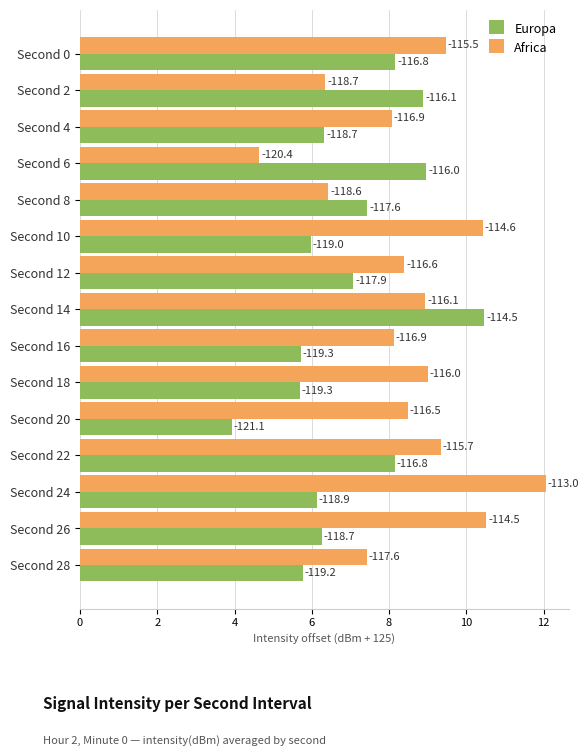

What are all the series names shown in the legend?

Europa, Africa